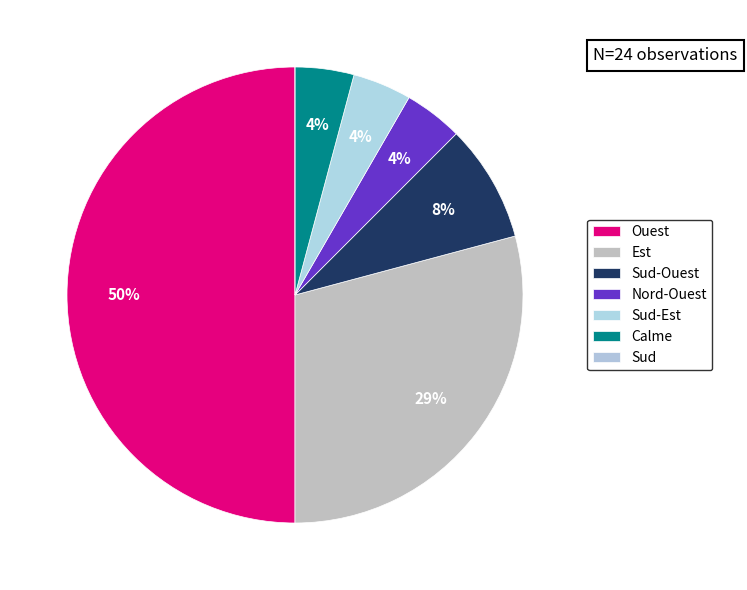

Do Sud-Est and Calme together represent more than half of the pie?

No